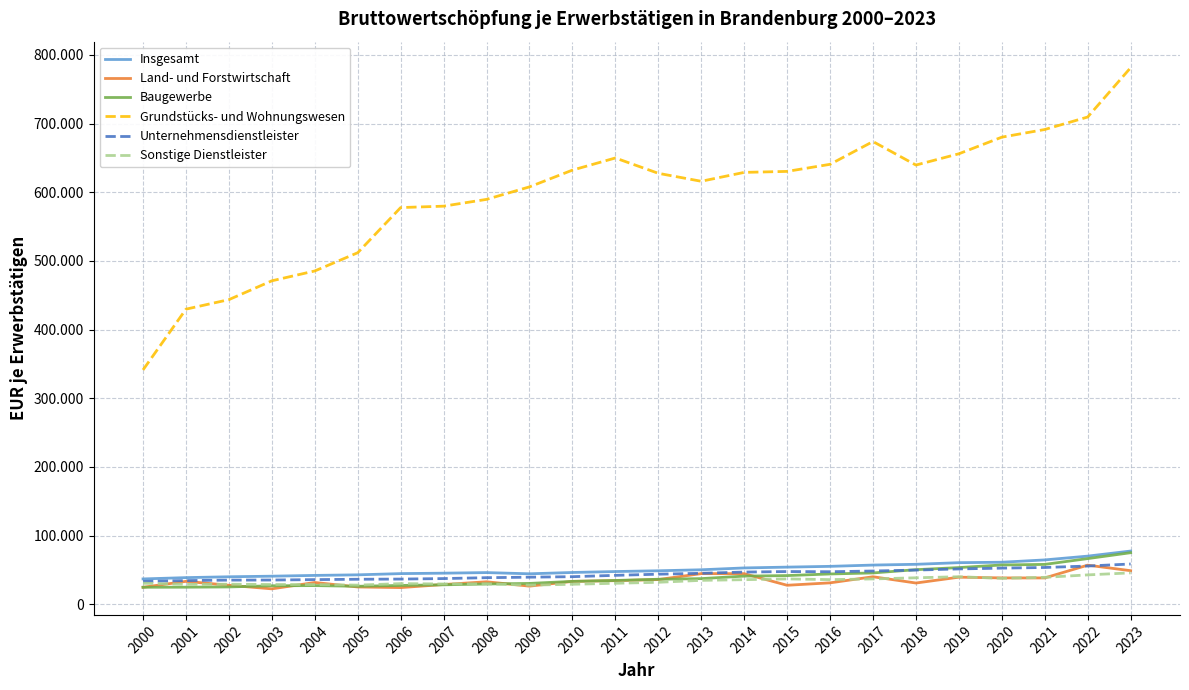

True or false: Sonstige Dienstleister and Grundstücks- und Wohnungswesen intersect in this chart.

False